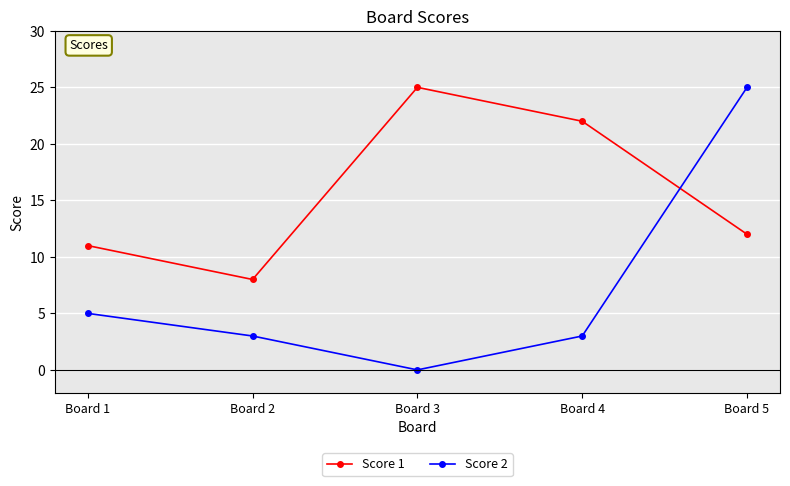

At how many categories does at least one series exceed 9?

4